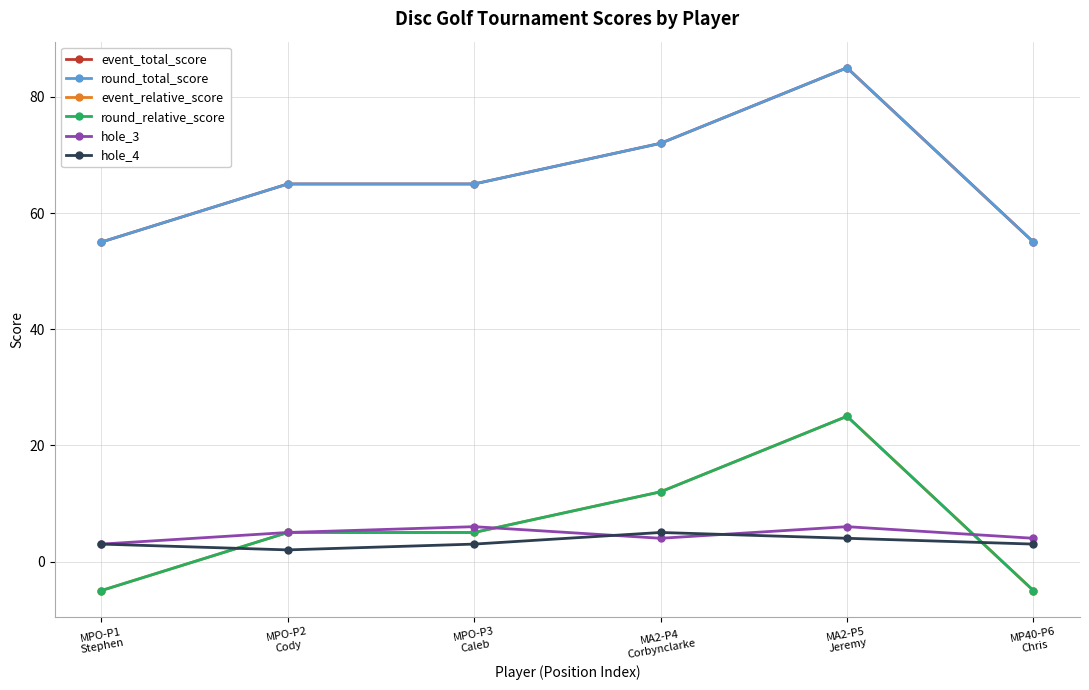

How many lines are shown in the chart?

6